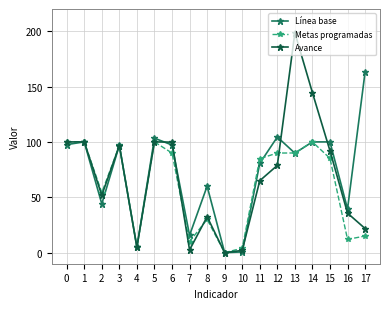

True or false: Metas programadas and Avance cross at least once.

True